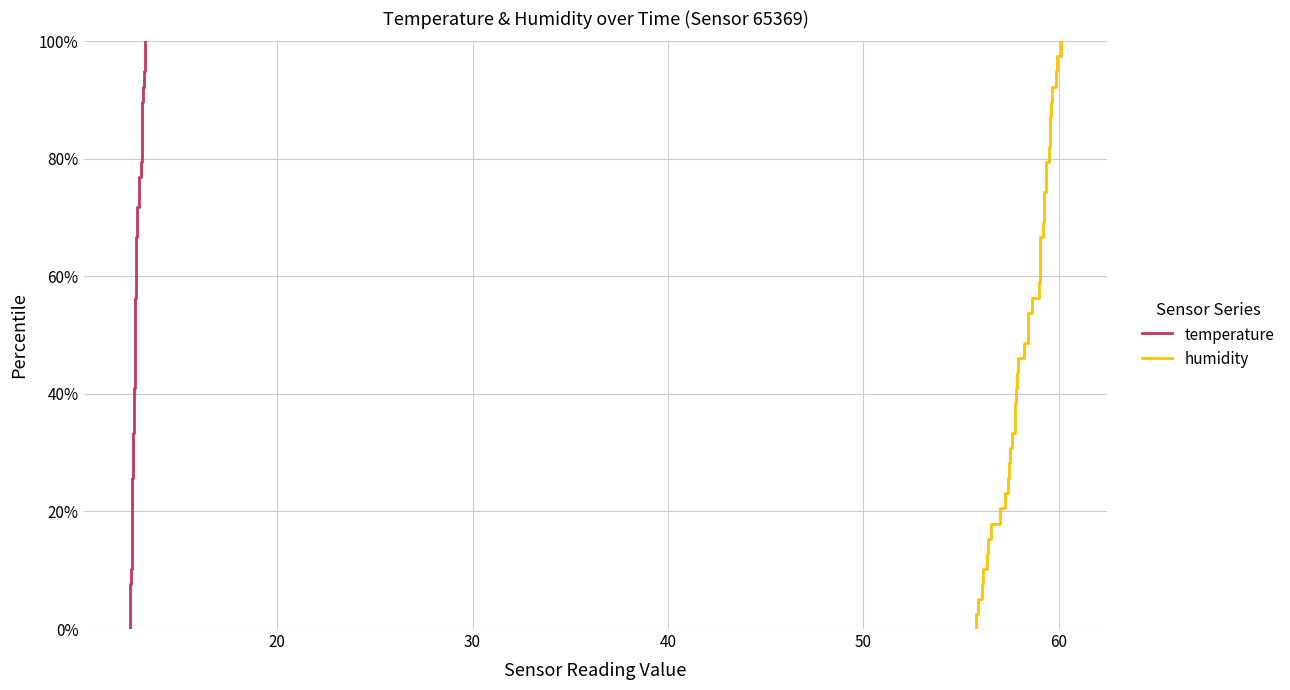

What is the sum of all humidity values?

2000.0